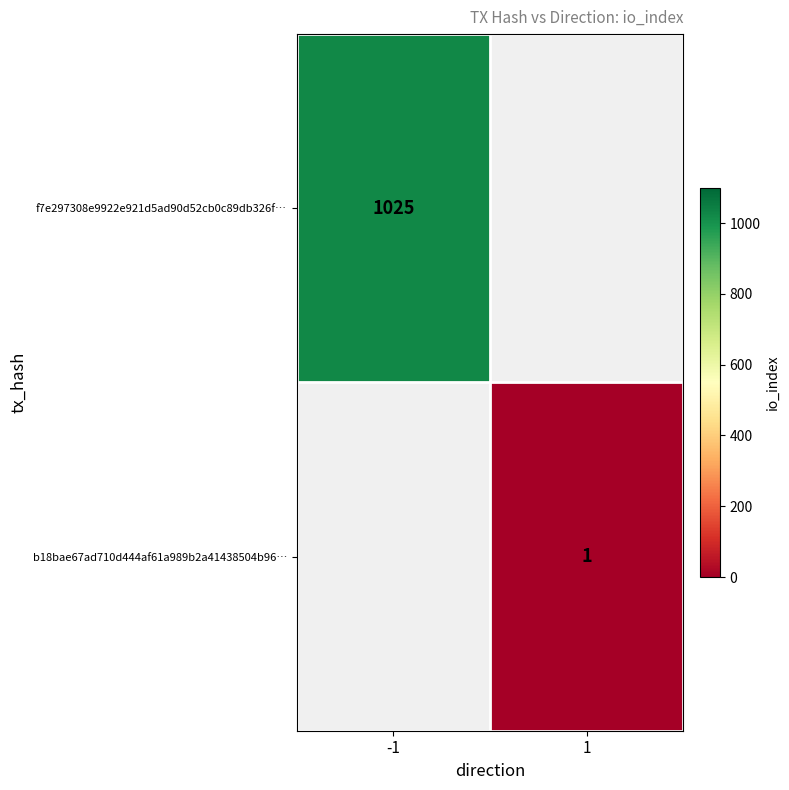

The f7e297308e9922e921d5ad90d52cb0c89db326f… series shows 1547.9 at -1. True or false?

False